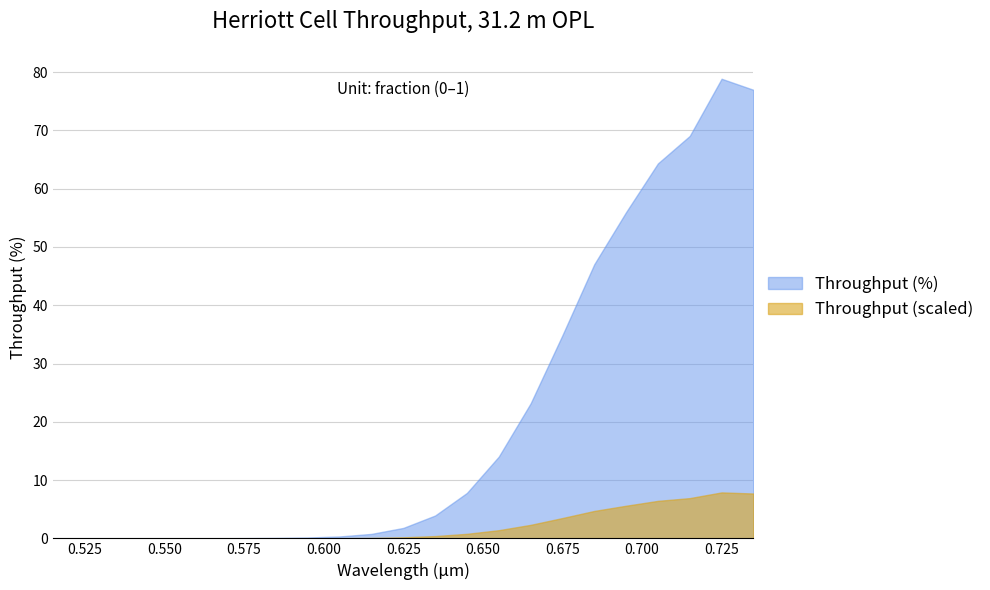

Rank the series by their maximum value, from highest to lowest.

Throughput (%), Throughput (scaled)